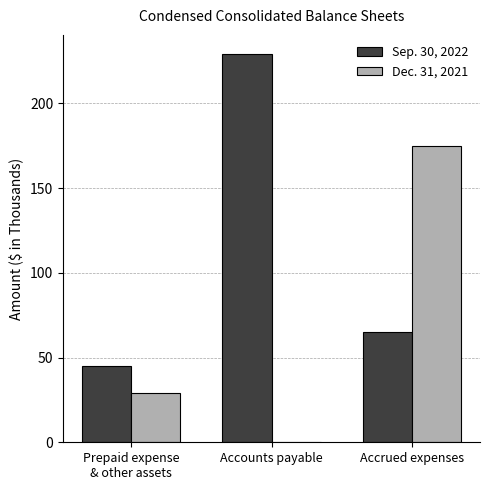

Which series has the widest spread of values?

Sep. 30, 2022